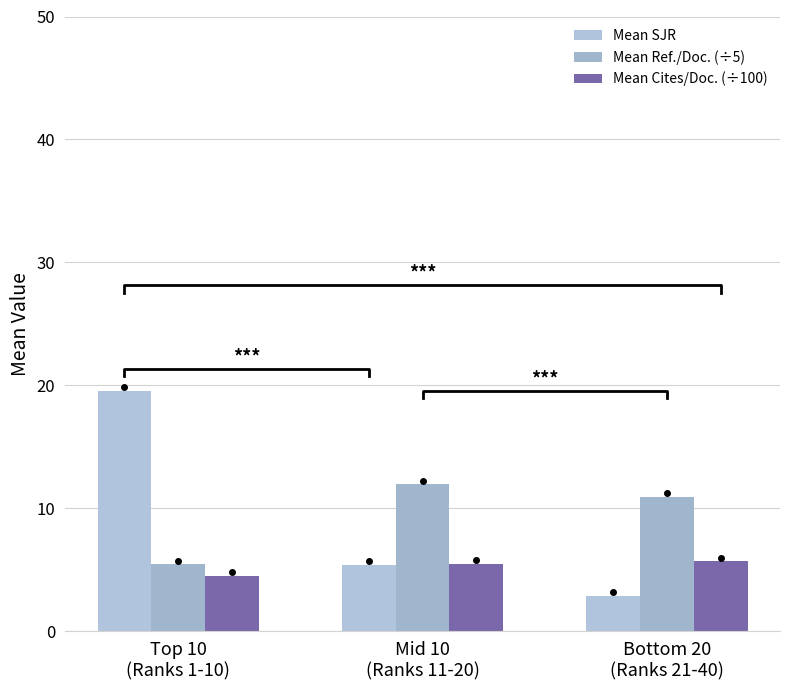

What is the sum of all Mean SJR values?

27.9